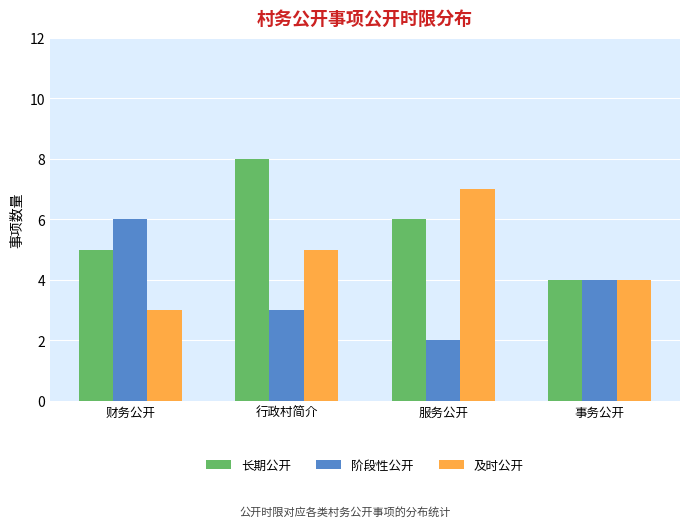

Rank the series by their average value, from lowest to highest.

阶段性公开, 及时公开, 长期公开